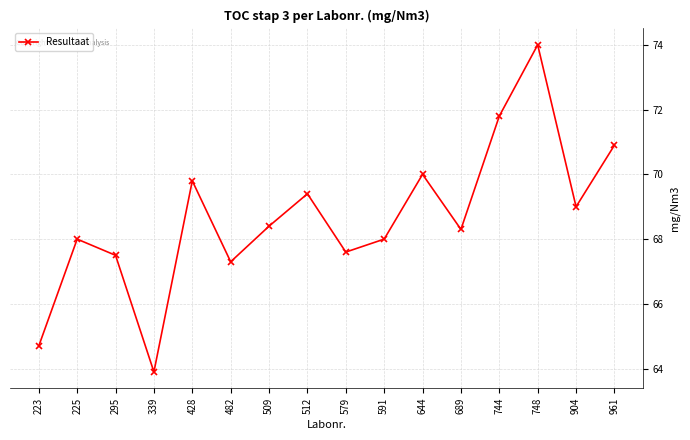

The chart shows a value of 69.0 at 904. True or false?

True